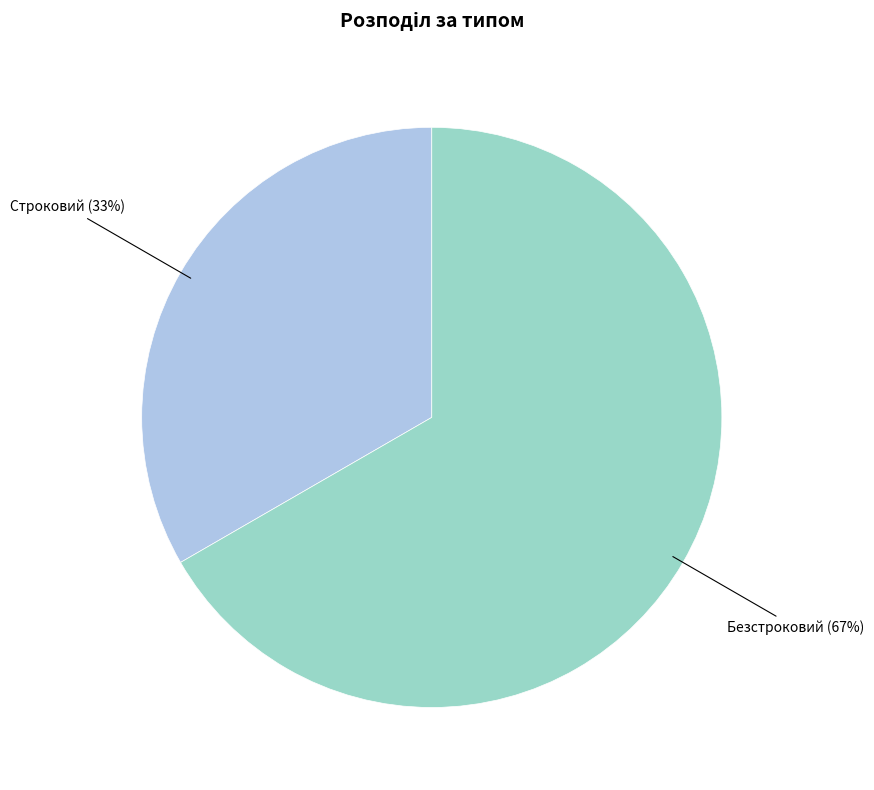

To the nearest percent, what is the average slice percentage?

50%